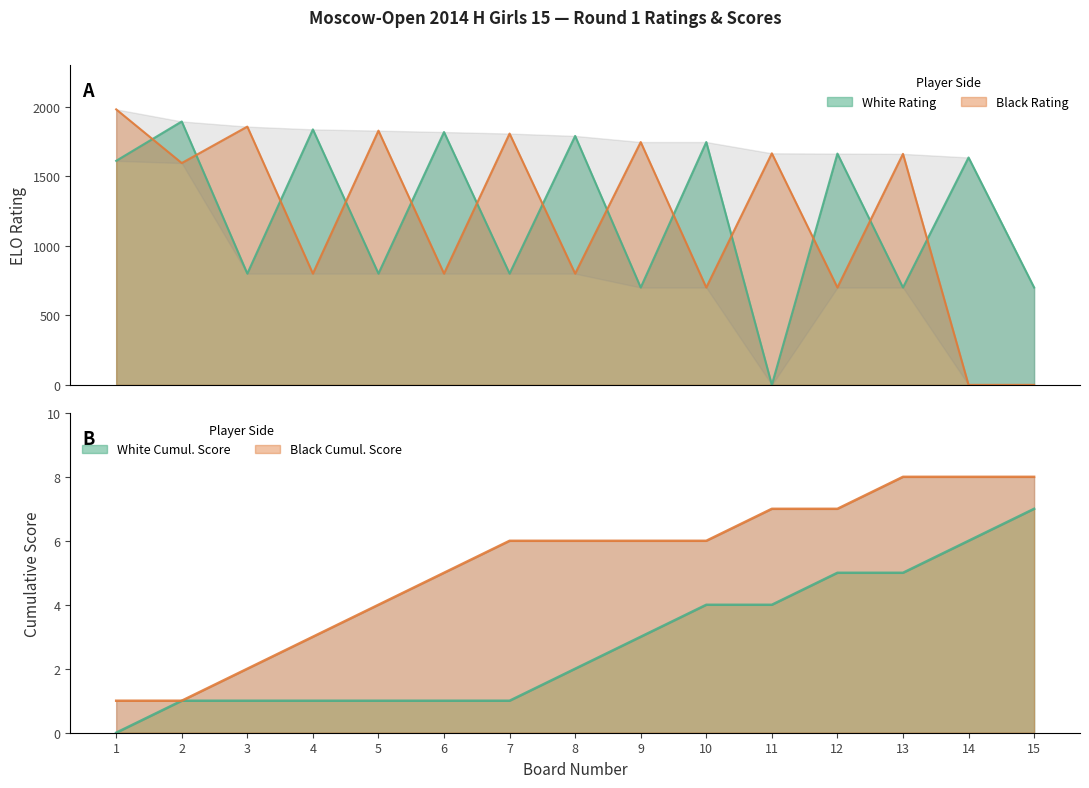

Which series has the largest total across all categories?

White Rating